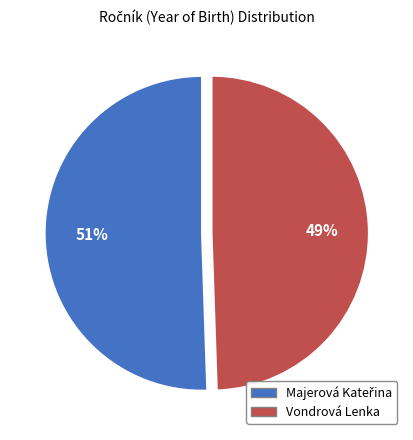

To the nearest percent, what portion does Vondrová Lenka represent?

49%